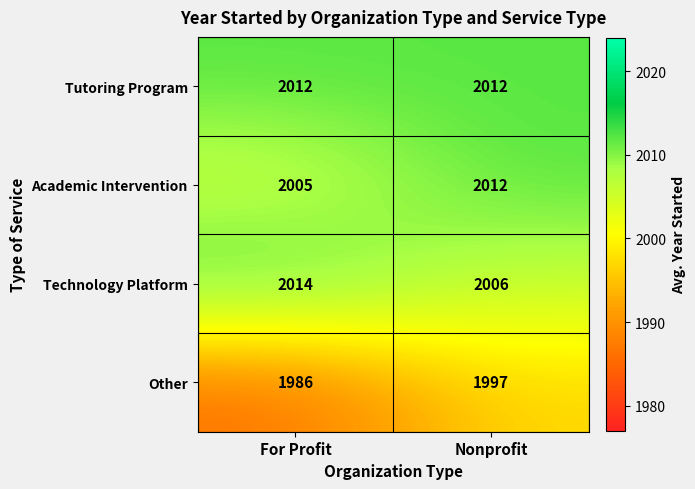

Reading left to right, transcribe all the data shown in this chart.

Tutoring Program: 2012	2012
Academic Intervention: 2005	2012
Technology Platform: 2014	2006
Other: 1986	1997